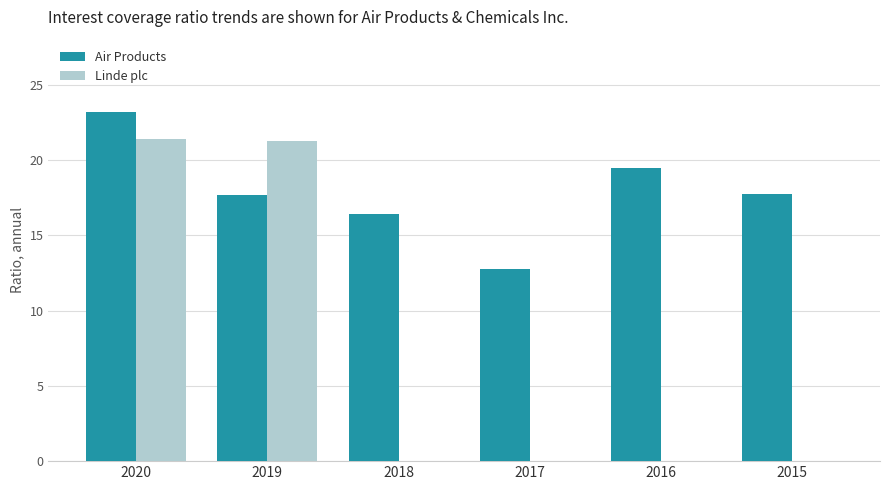

Count the number of data series in this chart.

2